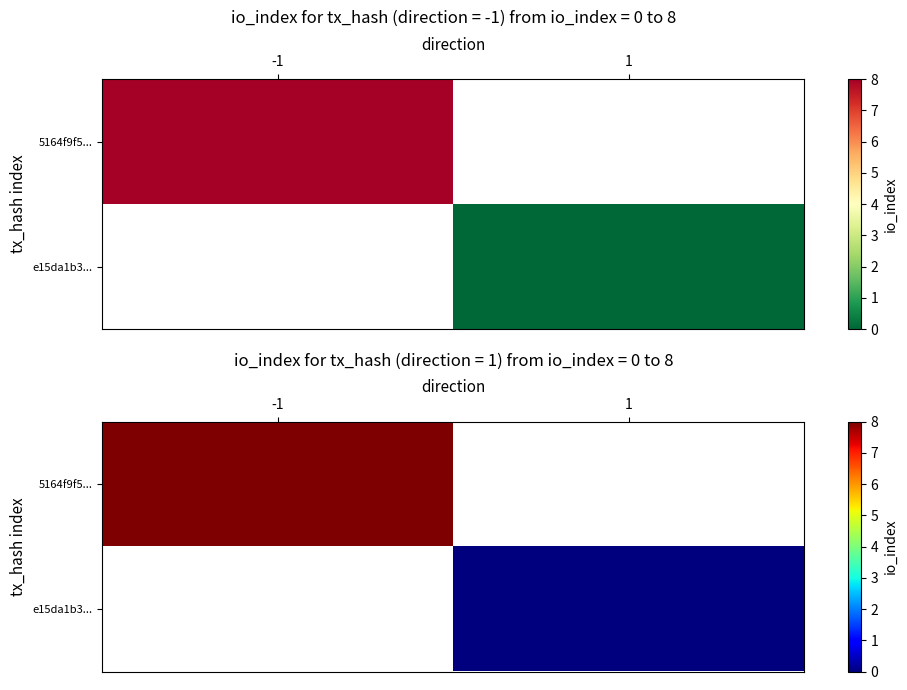

At which label does 5164f9f5... reach its peak?

-1